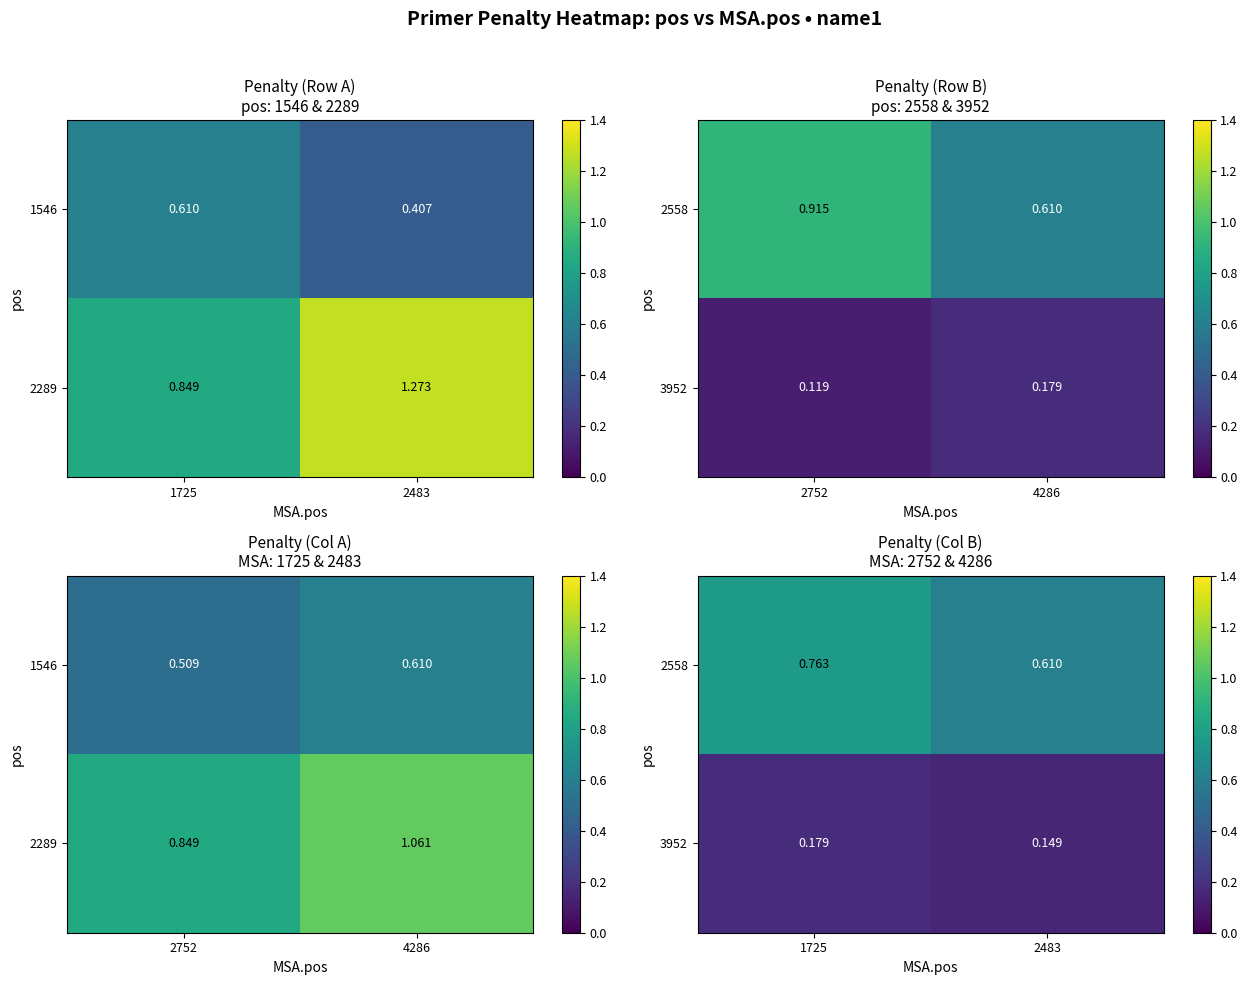

Rank the series at 2483 from lowest to highest value.

3952, 2558